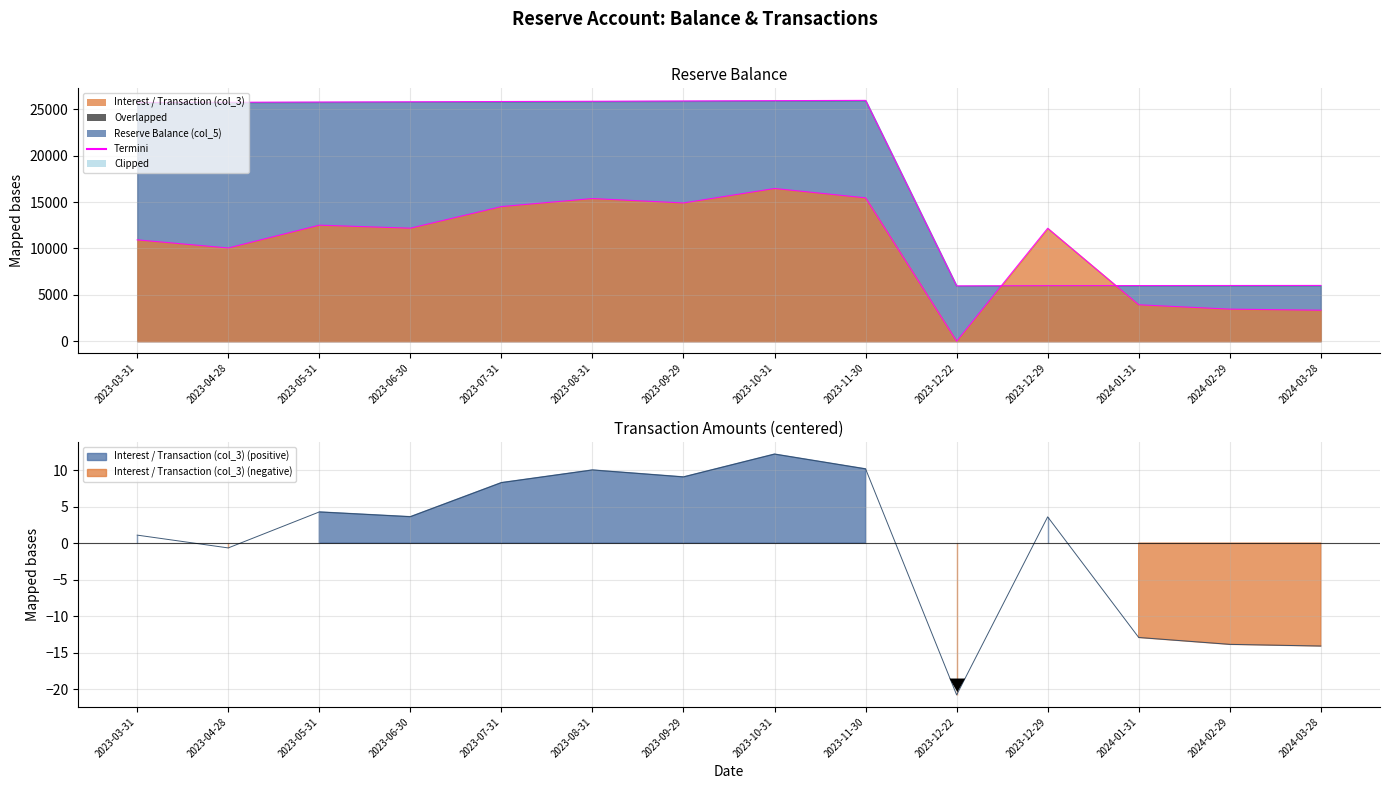

Which series has the widest spread of values?

Reserve Balance (col_5)